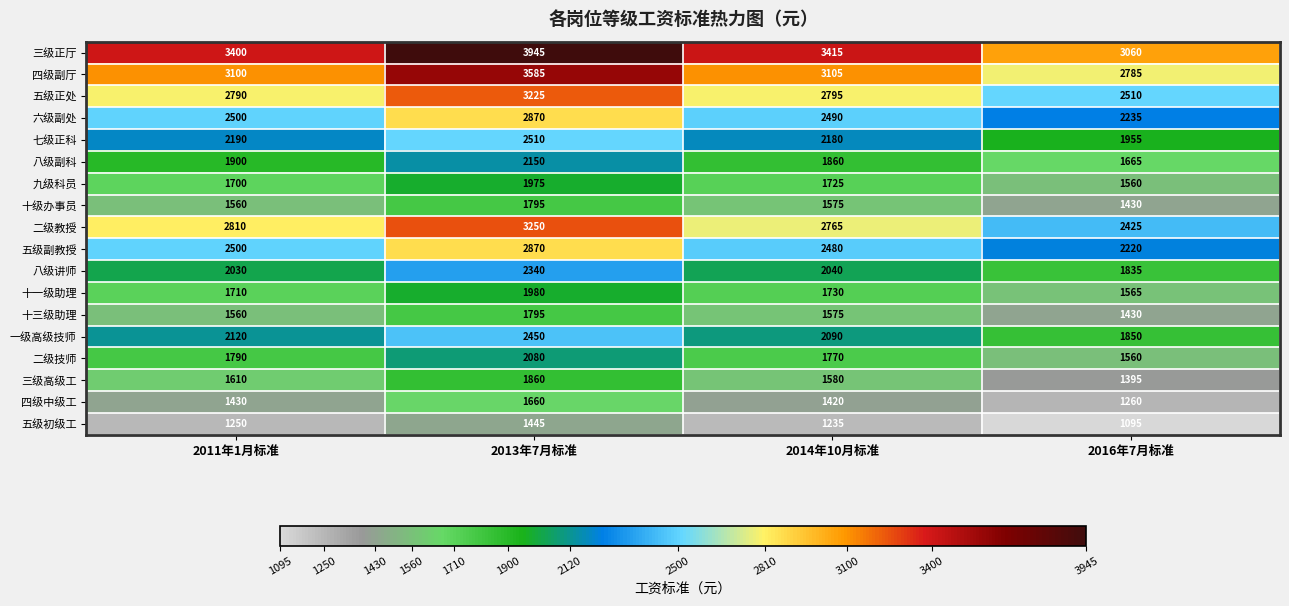

Which series has the largest range (max minus min)?

三级正厅